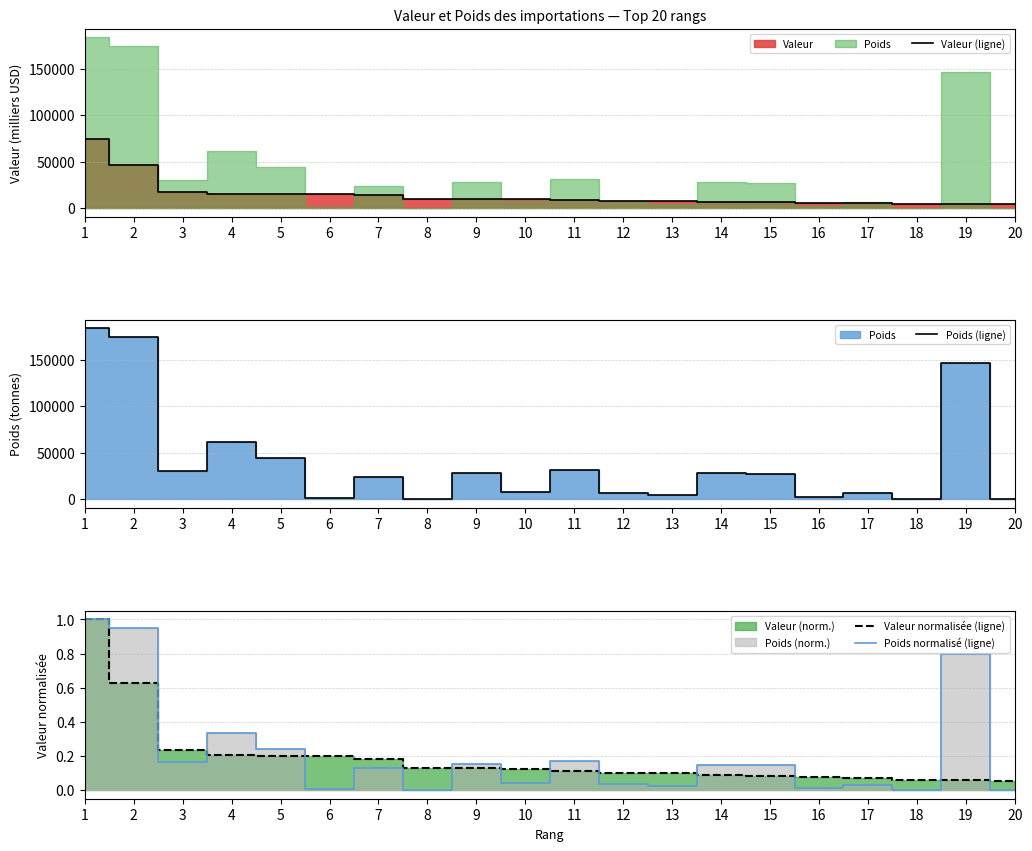

What is the highest value of the Poids normalisé (ligne) series?

1.0